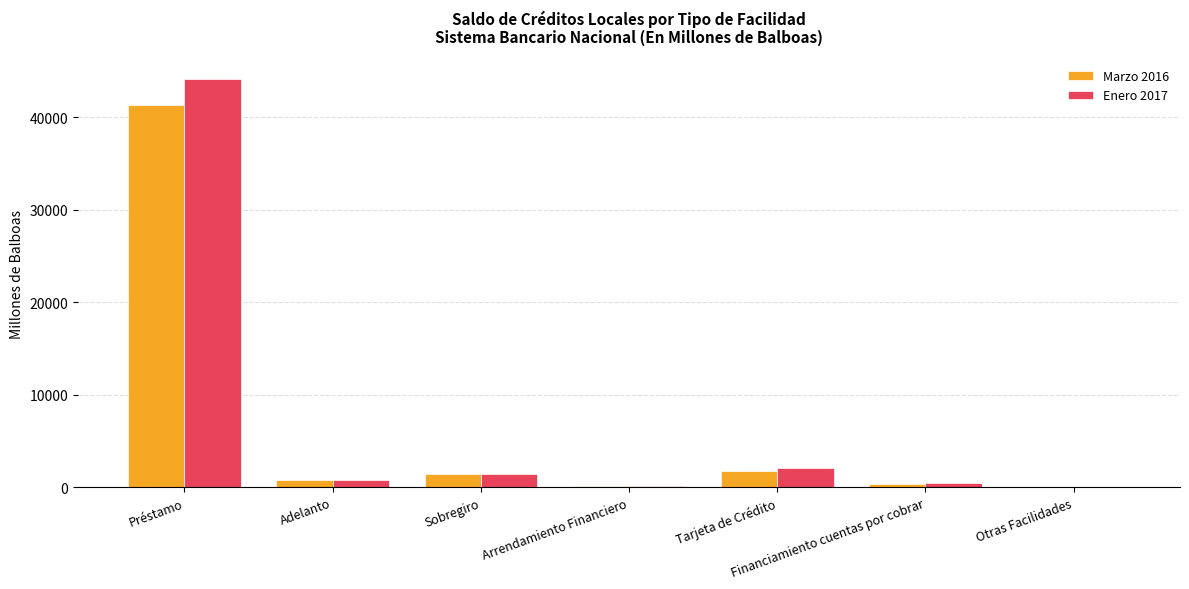

Which series has the largest range (max minus min)?

Enero 2017